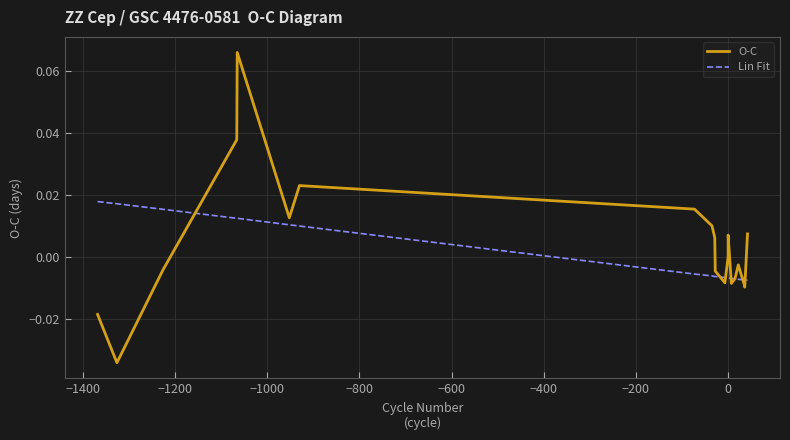

Where do Lin Fit and O-C first cross each other?

−1200 and −1000